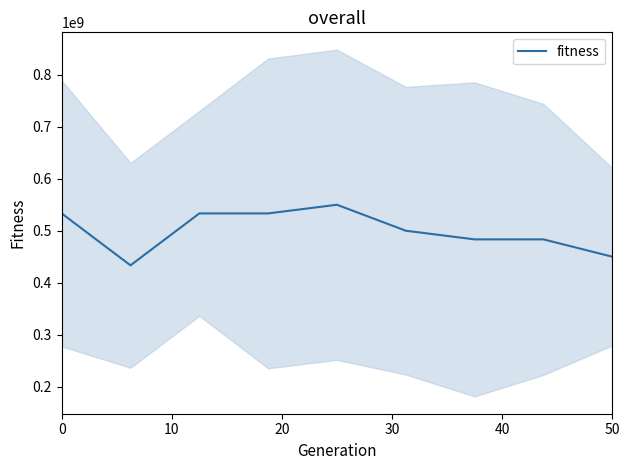

The value of fitness at 0 is 533333333.3. True or false?

True